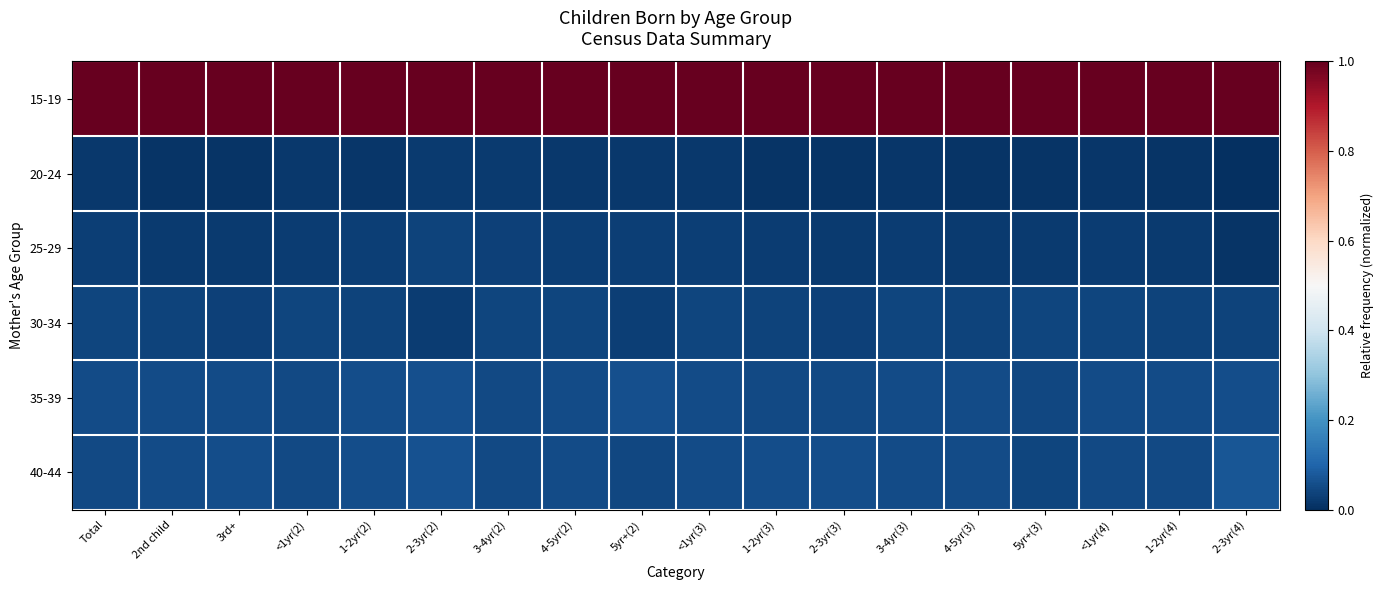

Reading left to right, list all the values displayed in this chart.

15-19: Total=1.0	2nd child=1.0	3rd+=1.0	<1yr(2)=1.0	1-2yr(2)=1.0	2-3yr(2)=1.0	3-4yr(2)=1.0	4-5yr(2)=1.0	5yr+(2)=1.0	<1yr(3)=1.0	1-2yr(3)=1.0	2-3yr(3)=1.0	3-4yr(3)=1.0	4-5yr(3)=1.0	5yr+(3)=1.0	<1yr(4)=1.0	1-2yr(4)=1.0	2-3yr(4)=1.0
20-24: Total=0.0	2nd child=0.0	3rd+=0.0	<1yr(2)=0.0	1-2yr(2)=0.0	2-3yr(2)=0.0	3-4yr(2)=0.0	4-5yr(2)=0.0	5yr+(2)=0.0	<1yr(3)=0.0	1-2yr(3)=0.0	2-3yr(3)=0.0	3-4yr(3)=0.0	4-5yr(3)=0.0	5yr+(3)=0.0	<1yr(4)=0.0	1-2yr(4)=0.0	2-3yr(4)=0.0
25-29: Total=0.0	2nd child=0.0	3rd+=0.0	<1yr(2)=0.0	1-2yr(2)=0.0	2-3yr(2)=0.0	3-4yr(2)=0.0	4-5yr(2)=0.0	5yr+(2)=0.0	<1yr(3)=0.0	1-2yr(3)=0.0	2-3yr(3)=0.0	3-4yr(3)=0.0	4-5yr(3)=0.0	5yr+(3)=0.0	<1yr(4)=0.0	1-2yr(4)=0.0	2-3yr(4)=0.0
30-34: Total=0.0	2nd child=0.0	3rd+=0.0	<1yr(2)=0.0	1-2yr(2)=0.0	2-3yr(2)=0.0	3-4yr(2)=0.0	4-5yr(2)=0.0	5yr+(2)=0.0	<1yr(3)=0.0	1-2yr(3)=0.0	2-3yr(3)=0.0	3-4yr(3)=0.0	4-5yr(3)=0.0	5yr+(3)=0.0	<1yr(4)=0.0	1-2yr(4)=0.0	2-3yr(4)=0.0
35-39: Total=0.1	2nd child=0.1	3rd+=0.1	<1yr(2)=0.0	1-2yr(2)=0.1	2-3yr(2)=0.1	3-4yr(2)=0.0	4-5yr(2)=0.1	5yr+(2)=0.1	<1yr(3)=0.1	1-2yr(3)=0.0	2-3yr(3)=0.0	3-4yr(3)=0.1	4-5yr(3)=0.1	5yr+(3)=0.0	<1yr(4)=0.1	1-2yr(4)=0.1	2-3yr(4)=0.1
40-44: Total=0.1	2nd child=0.1	3rd+=0.1	<1yr(2)=0.0	1-2yr(2)=0.1	2-3yr(2)=0.1	3-4yr(2)=0.0	4-5yr(2)=0.1	5yr+(2)=0.0	<1yr(3)=0.1	1-2yr(3)=0.1	2-3yr(3)=0.1	3-4yr(3)=0.1	4-5yr(3)=0.1	5yr+(3)=0.0	<1yr(4)=0.1	1-2yr(4)=0.0	2-3yr(4)=0.1